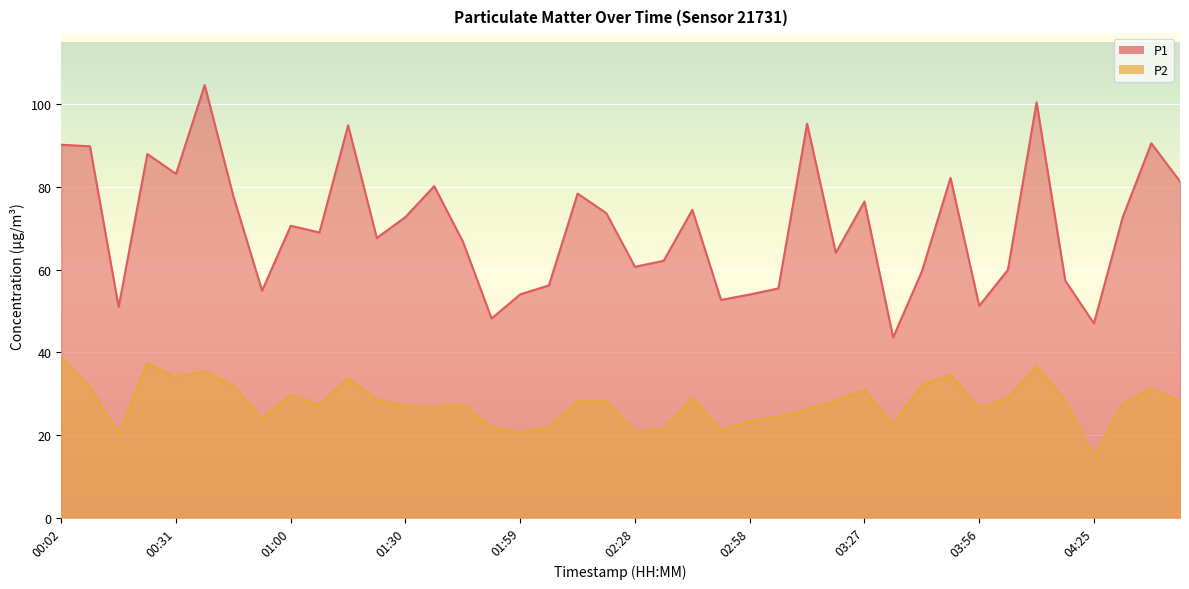

Reading right to left, what are all the values shown in this chart?

P1: 04:47=81.3	04:40=90.5	04:33=72.6	04:25=47.0	04:18=57.3	04:11=100.5	04:03=59.9	03:56=51.2	03:49=82.2	03:41=59.5	03:34=43.6	03:27=76.5	03:19=64.1	03:12=95.3	03:05=55.5	02:58=54.0	02:50=52.6	02:43=74.5	02:36=62.1	02:28=60.7	02:21=73.7	02:14=78.4	02:06=56.2	01:59=54.0	01:52=48.2	01:44=66.8	01:37=80.2	01:30=72.7	01:22=67.6	01:15=94.9	01:08=69.0	01:00=70.6	00:53=54.9	00:46=77.7	00:39=104.6	00:31=83.2	00:24=88.0	00:17=51.0	00:09=89.8	00:02=90.2
P2: 04:47=28.2	04:40=31.2	04:33=27.5	04:25=14.8	04:18=28.2	04:11=36.6	04:03=29.0	03:56=26.4	03:49=34.5	03:41=32.1	03:34=22.5	03:27=30.9	03:19=28.2	03:12=26.1	03:05=24.4	02:58=23.4	02:50=21.1	02:43=28.9	02:36=21.4	02:28=20.8	02:21=28.1	02:14=28.2	02:06=21.8	01:59=20.6	01:52=21.9	01:44=27.4	01:37=26.7	01:30=27.0	01:22=28.4	01:15=33.7	01:08=27.2	01:00=29.6	00:53=24.0	00:46=31.8	00:39=35.5	00:31=34.0	00:24=37.4	00:17=20.2	00:09=31.5	00:02=38.6